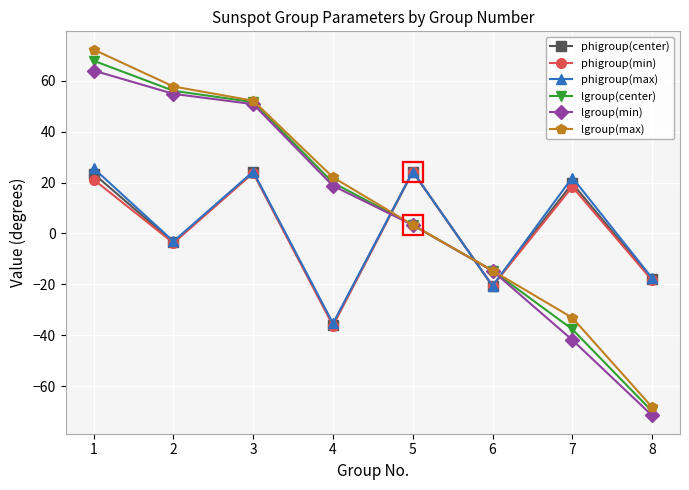

What is the difference between the maximum and second lowest values in the lgroup(center) series?

105.3